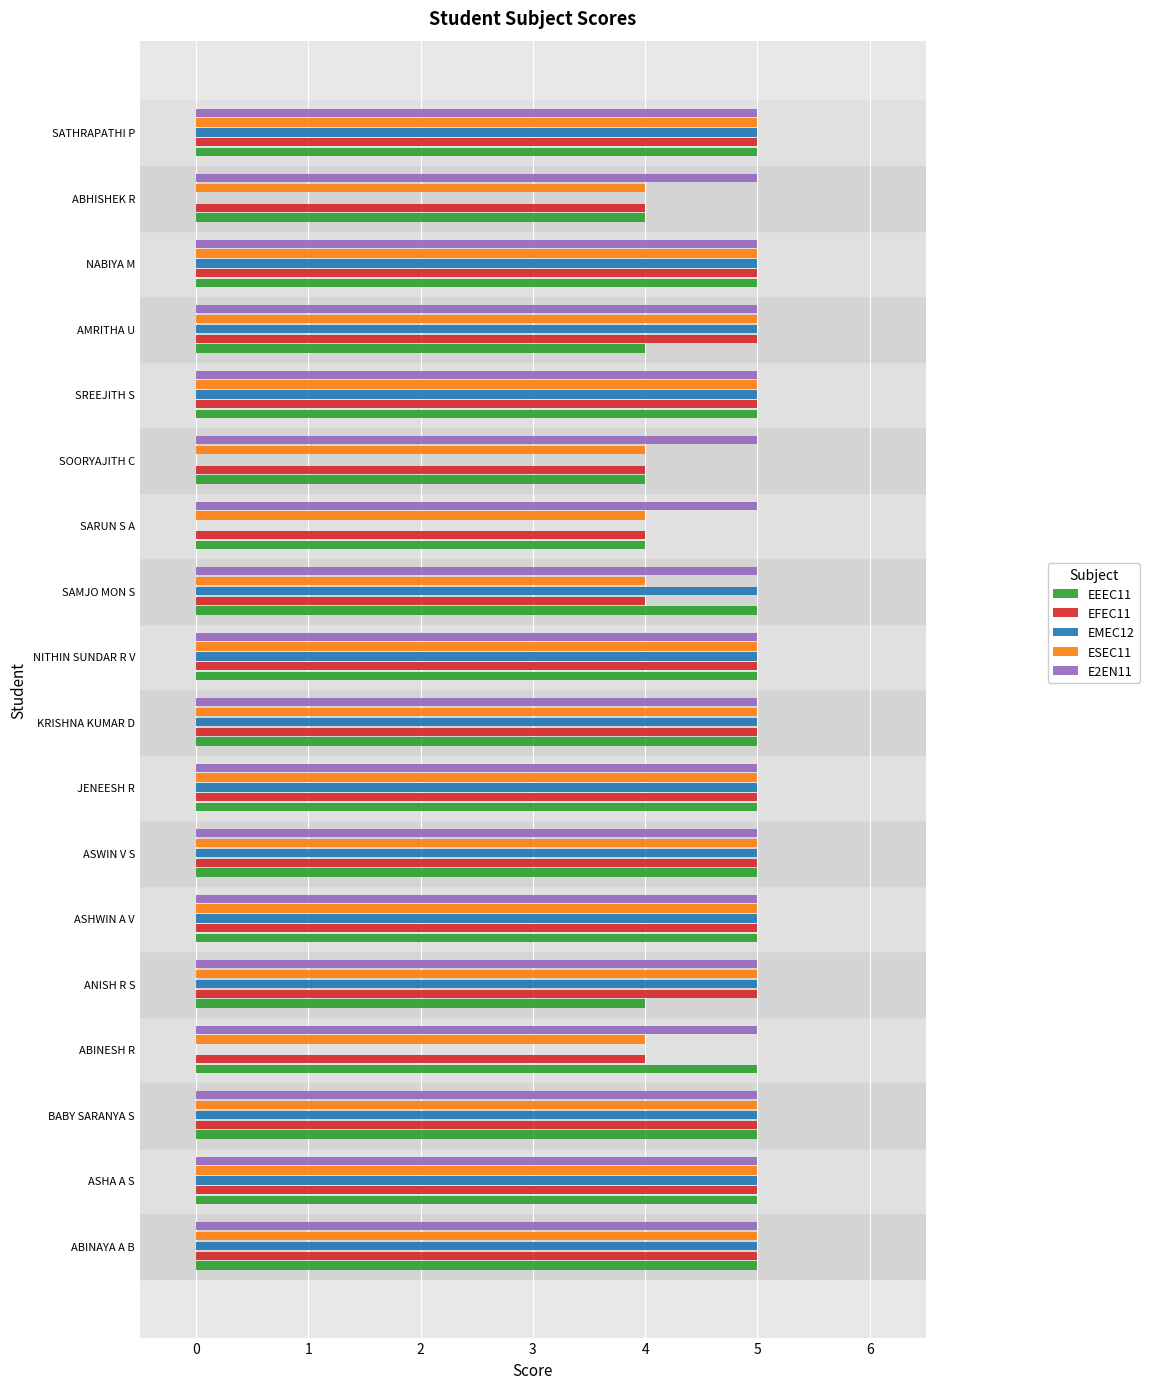

Count the number of categories in the chart.

18